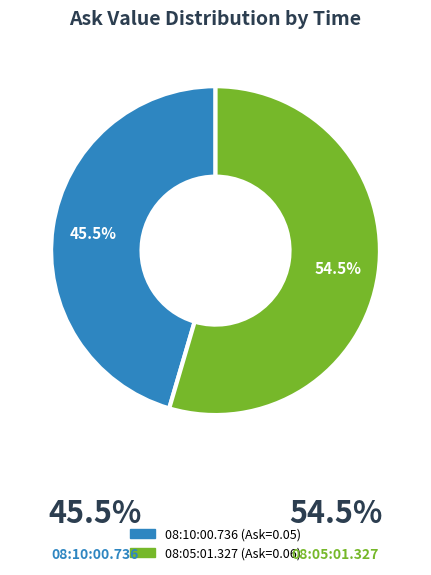

Which slice is the largest?

08:05:01.327